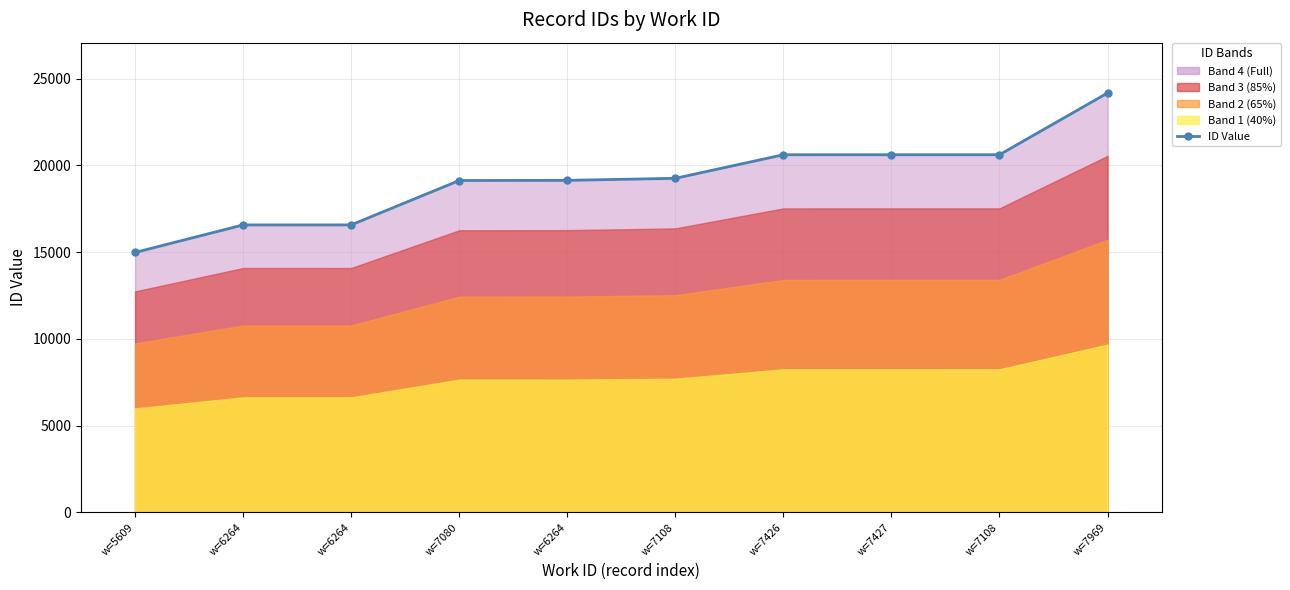

Which category has the highest value across all series?

w=7969